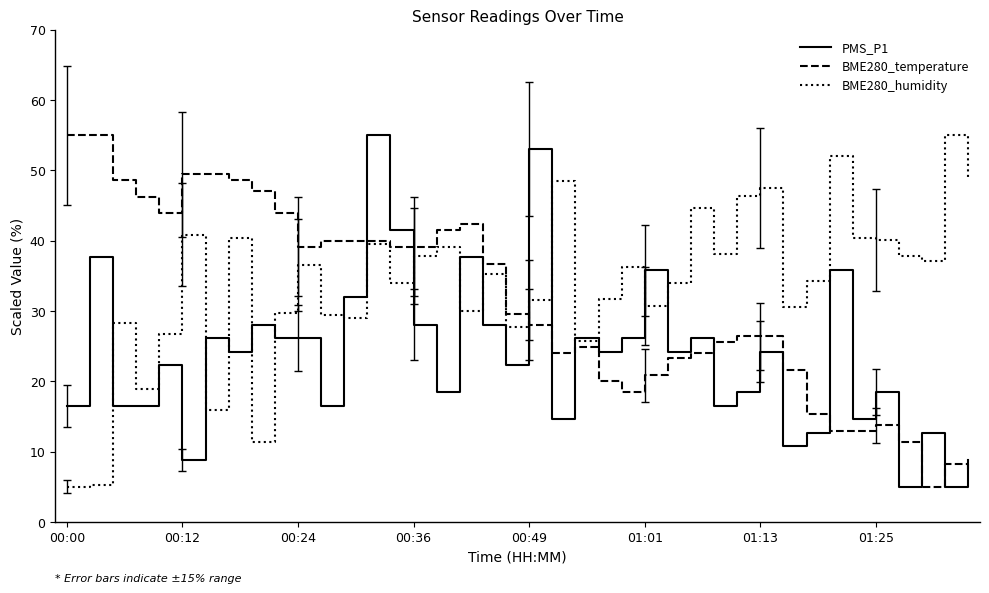

How many lines are shown in the chart?

3